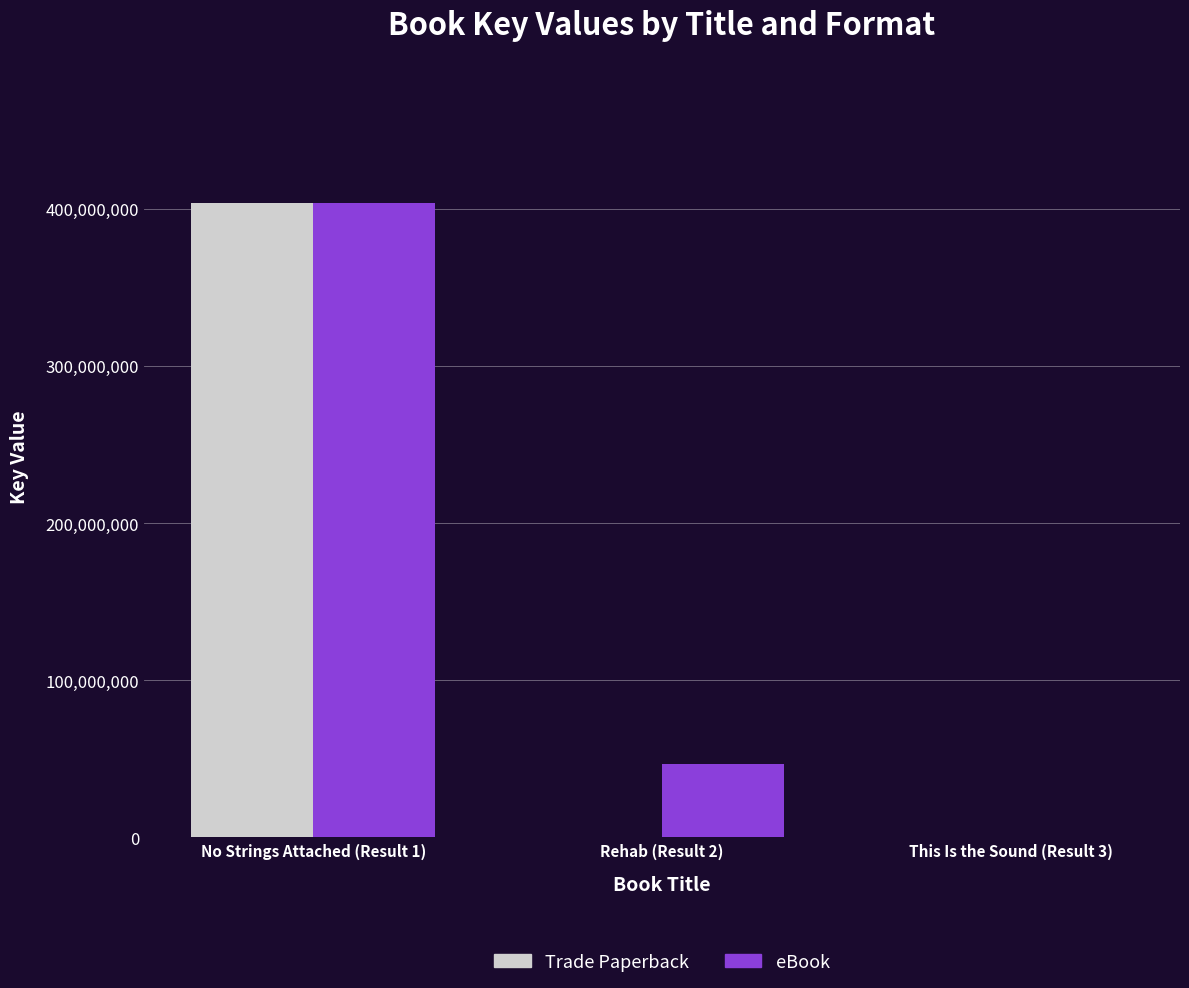

Where is Trade Paperback nearest to the value 201892120?

This Is the Sound (Result 3)